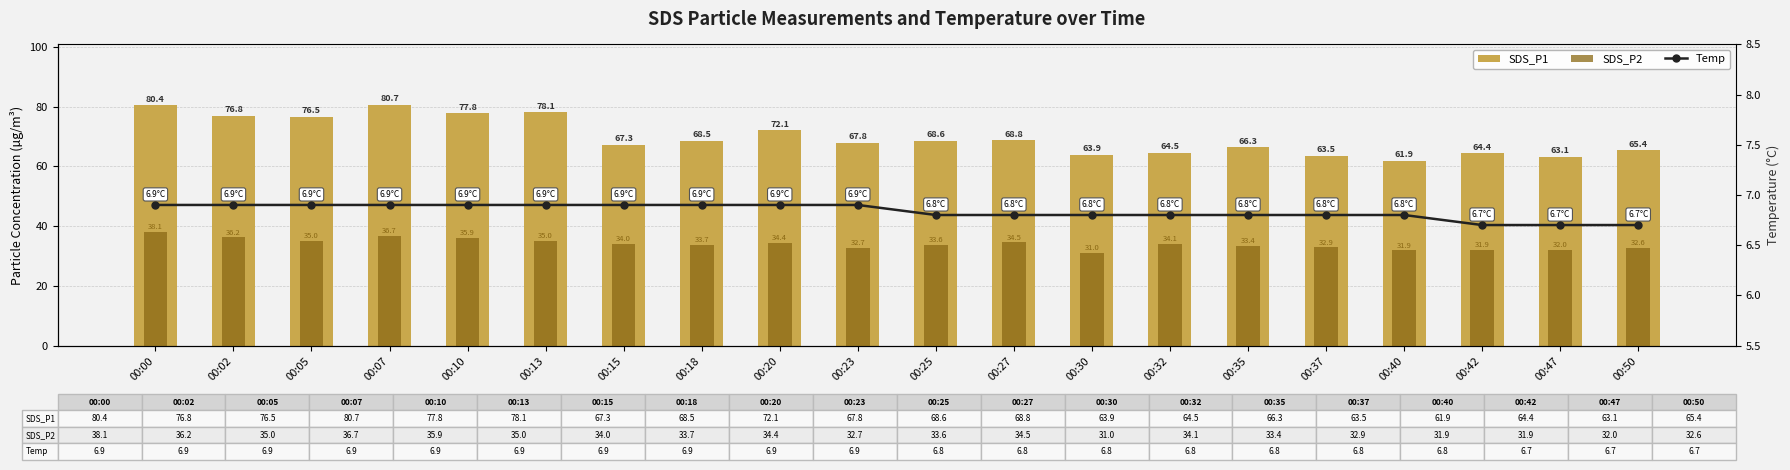

How many values in the SDS_P1 series exceed 68?

10